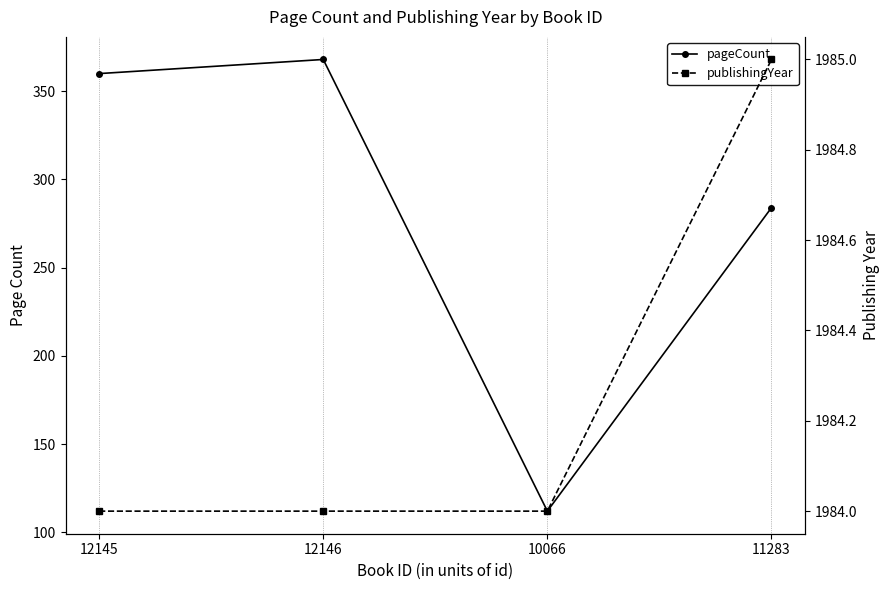

Rank the series by their average value, from lowest to highest.

pageCount, publishingYear